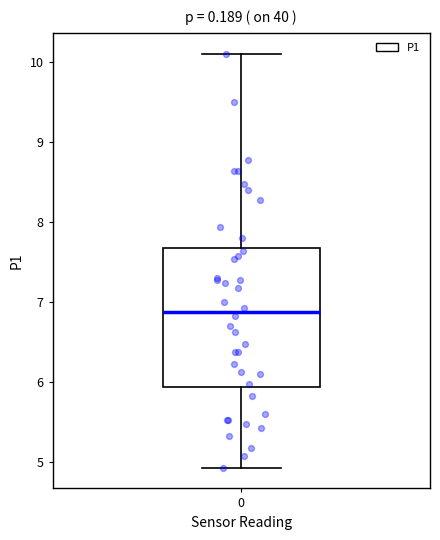

Transcribe this box plot: give where the median line is, the range the box spans, and where the two whiskers end, as read against the y-axis. The values are not printed on the chart, so give them approximately, as read against the axis.

median 6.9, box 5.9 to 7.7, whiskers 4.9 to 10.1